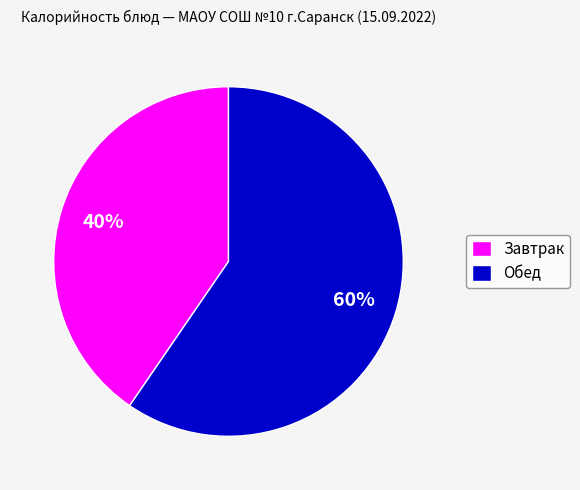

True or false: Обед accounts for 60% of the total.

True